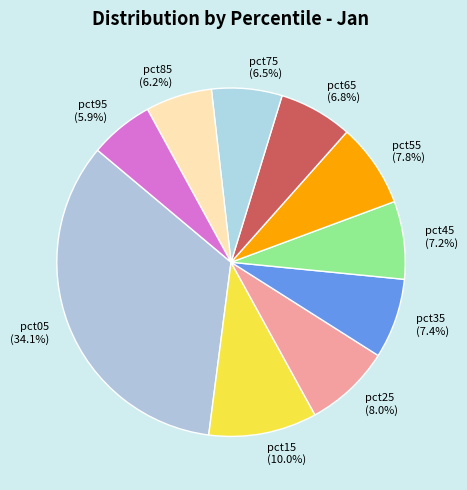

To the nearest percent, what is the difference between the pct65 and pct25 slice percentages?

1%